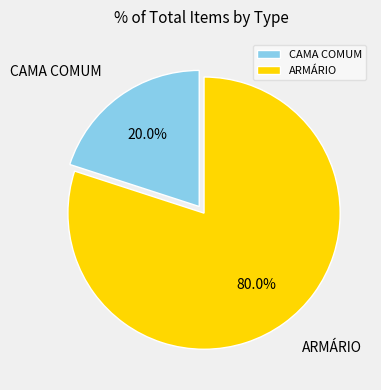

To the nearest percent, what is the difference between the CAMA COMUM and ARMÁRIO slice percentages?

60%